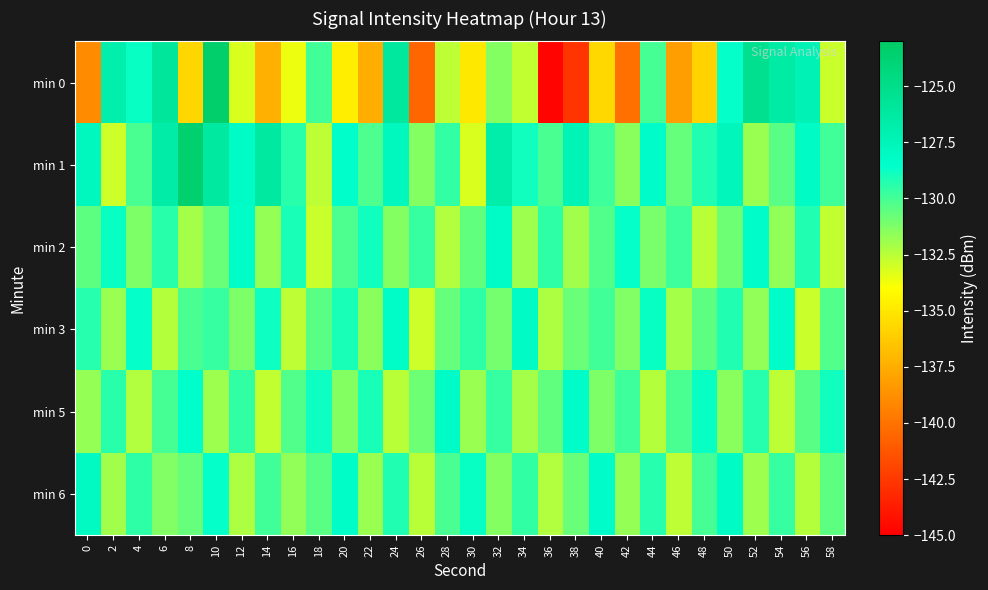

What is the difference between the highest and lowest values at 58?

4.0